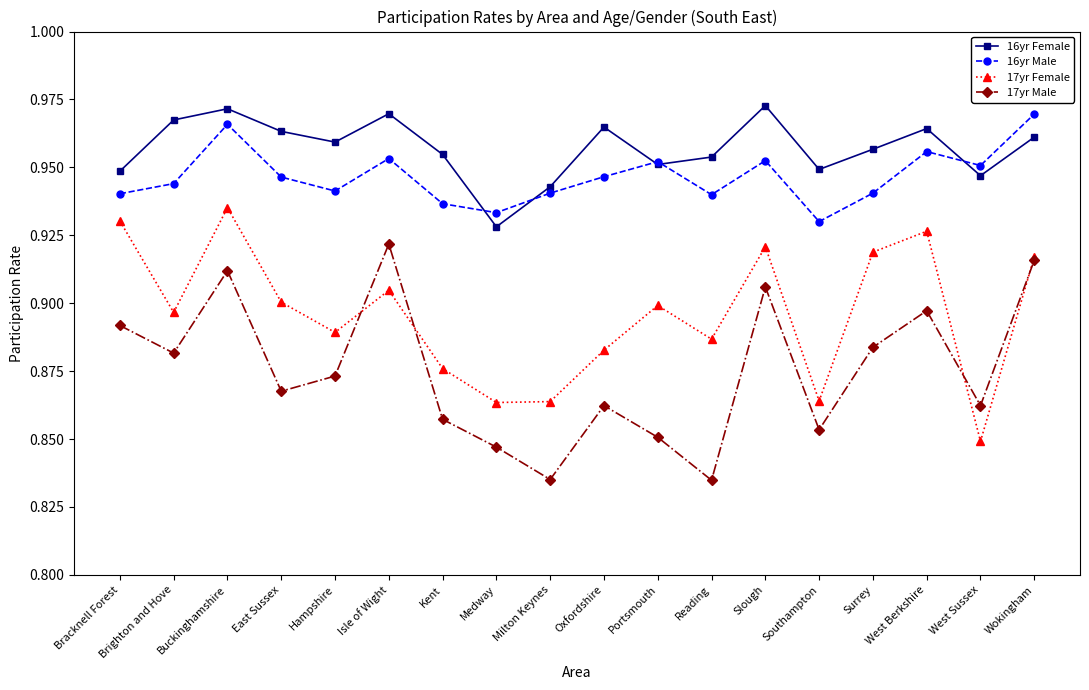

The 16yr Female series shows 0.5 at Surrey. True or false?

False